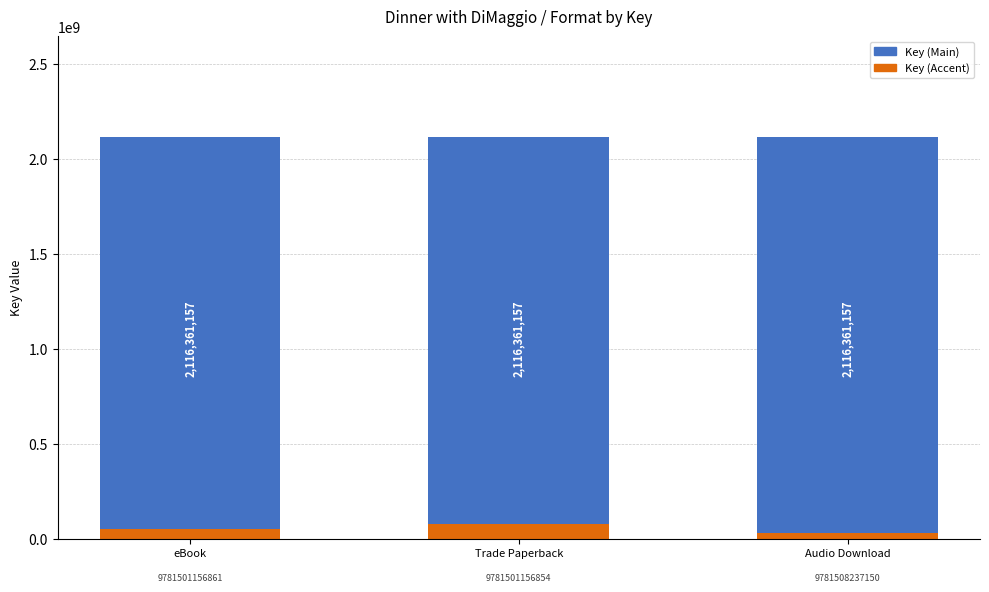

Reading left to right, what are all the values shown in this chart?

Key (Main): 2116361157	2116361157	2116361157
Key (Accent): 50000000	80000000	30000000